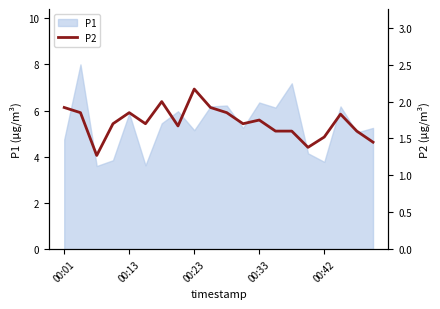

What is the smallest value displayed?

1.3